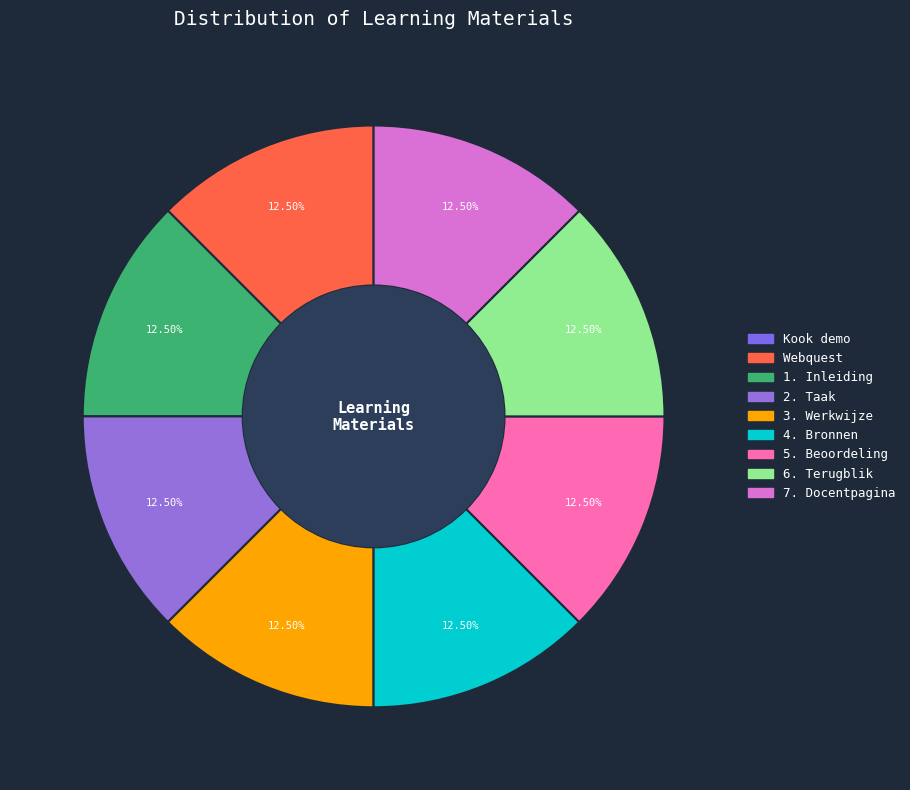

Approximately how many times larger is the value at 2. Taak compared to 6. Terugblik?

1.0